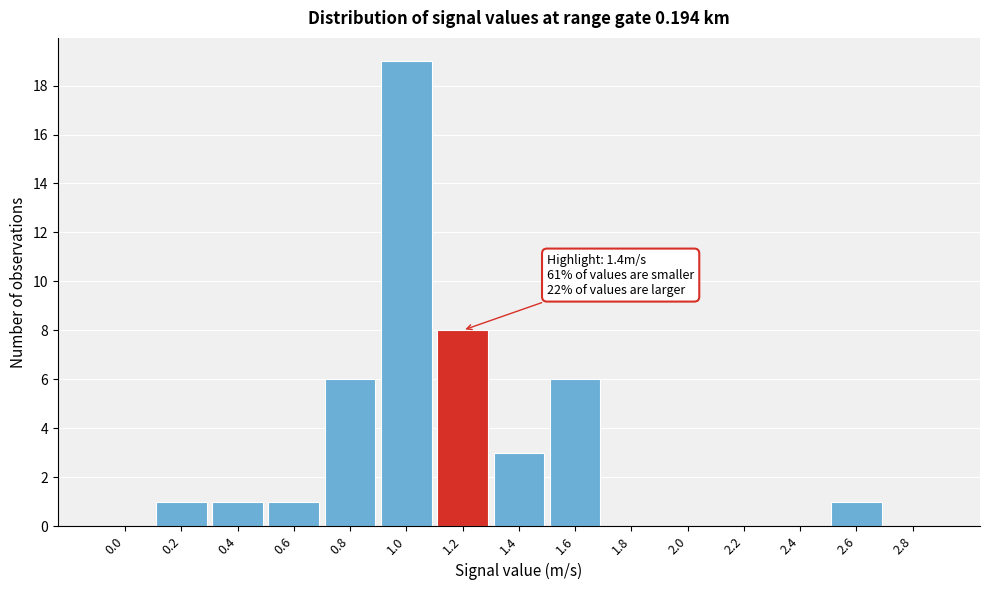

Reading left to right, extract all data points from this chart.

0.0=0	0.2=1	0.4=1	0.6=1	0.8=6	1.0=19	1.2=8	1.4=3	1.6=6	1.8=0	2.0=0	2.2=0	2.4=0	2.6=1	2.8=0